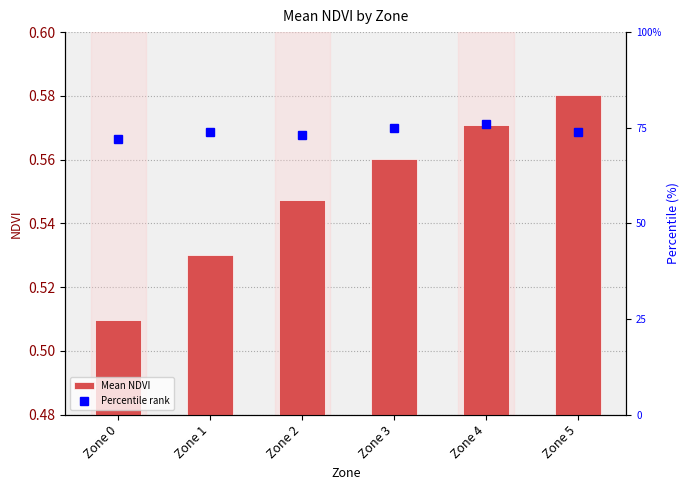

Is the value of Mean NDVI at Zone 5 greater than the value of Percentile rank at Zone 1?

No